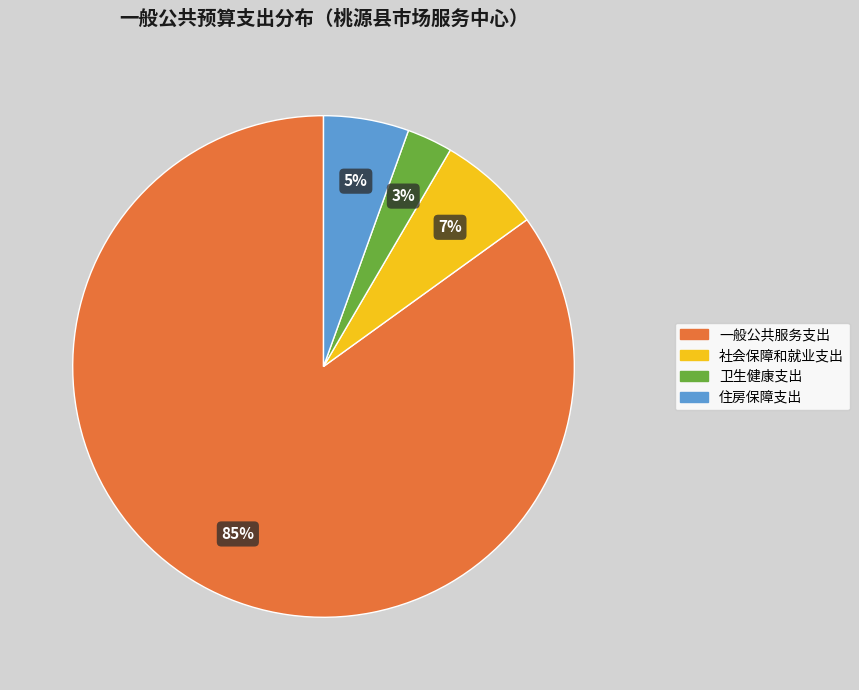

How many segments does this pie chart have?

4